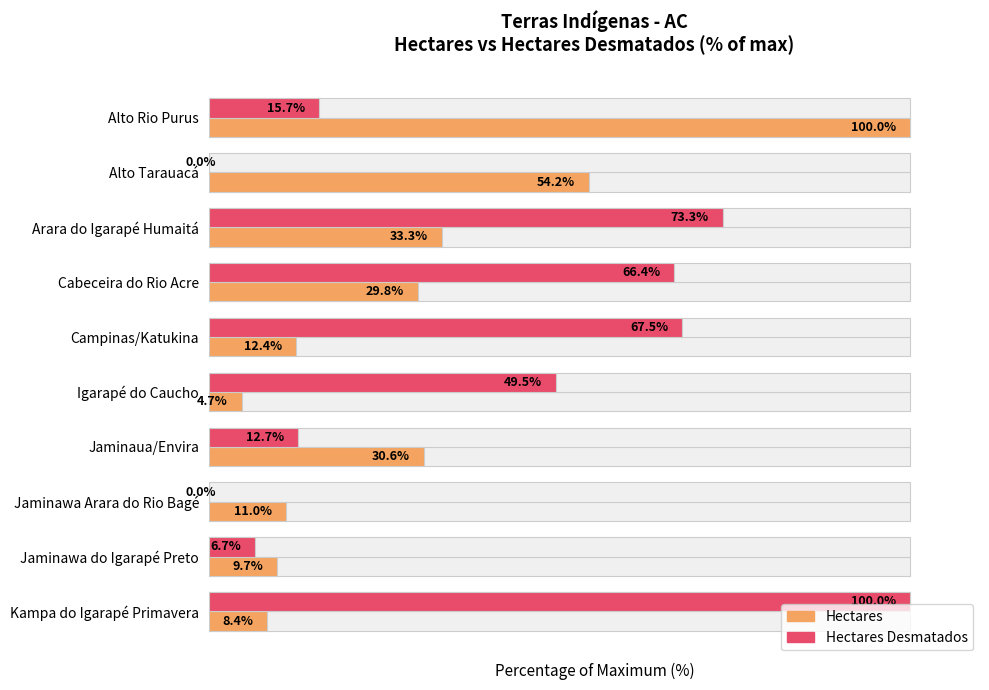

Between Cabeceira do Rio Acre and Arara do Igarapé Humaitá, which is larger?

Arara do Igarapé Humaitá